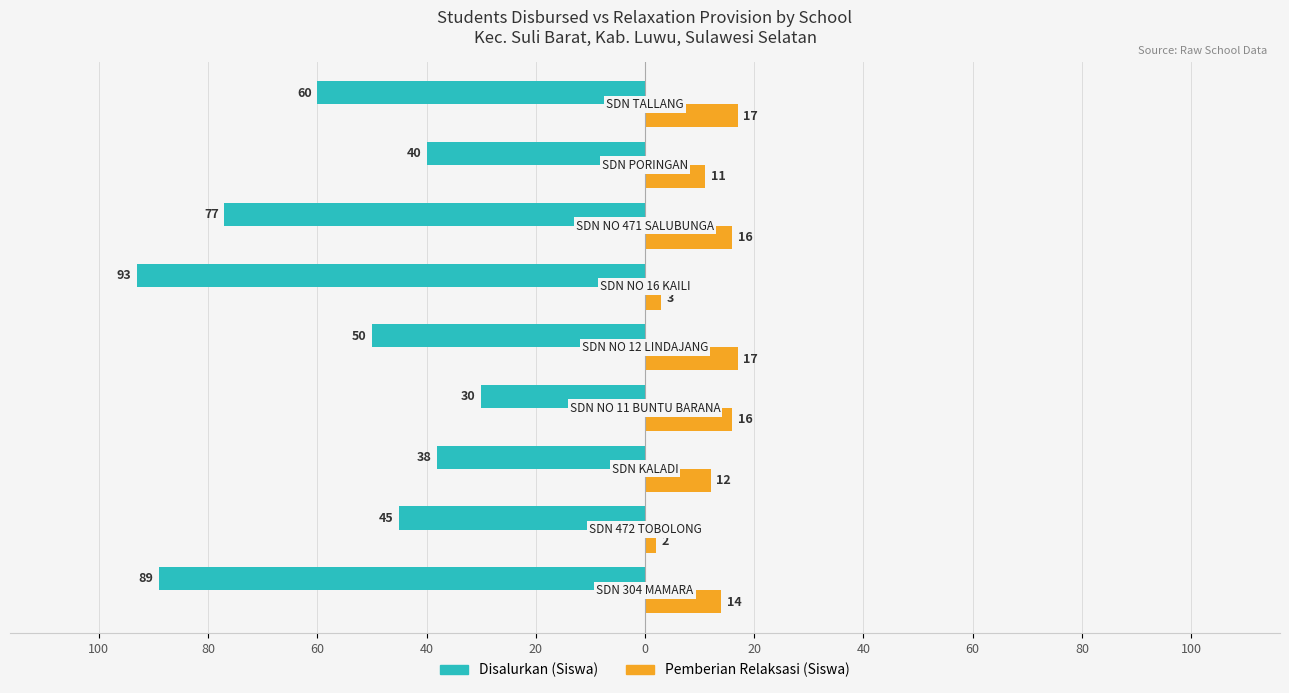

What are all the series names shown in the legend?

Disalurkan (Siswa), Pemberian Relaksasi (Siswa)